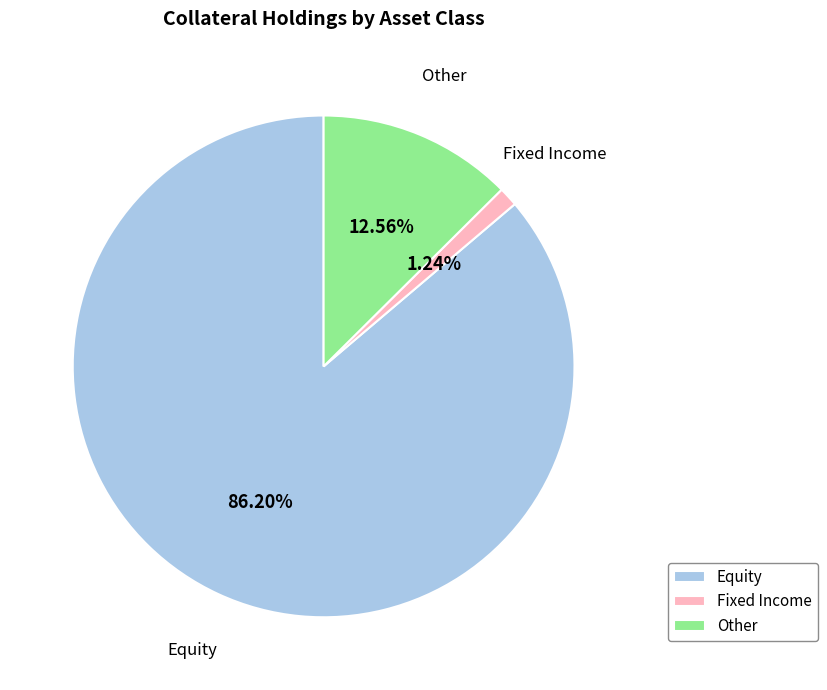

Which category has the smallest portion of the pie?

Fixed Income